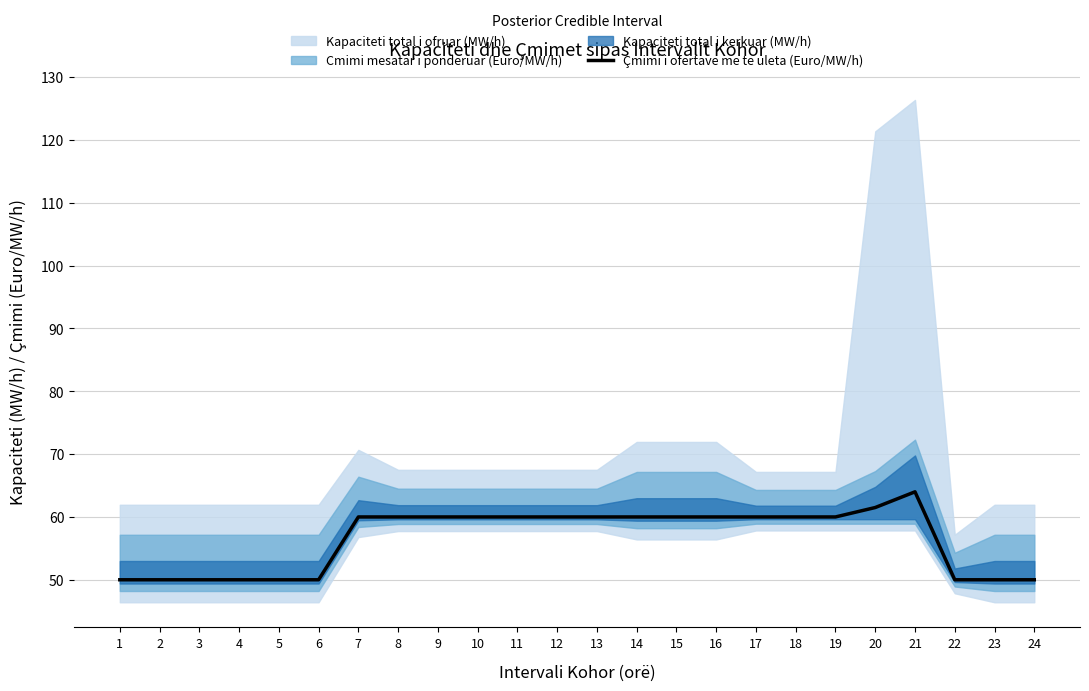

How many values are below 60?

9